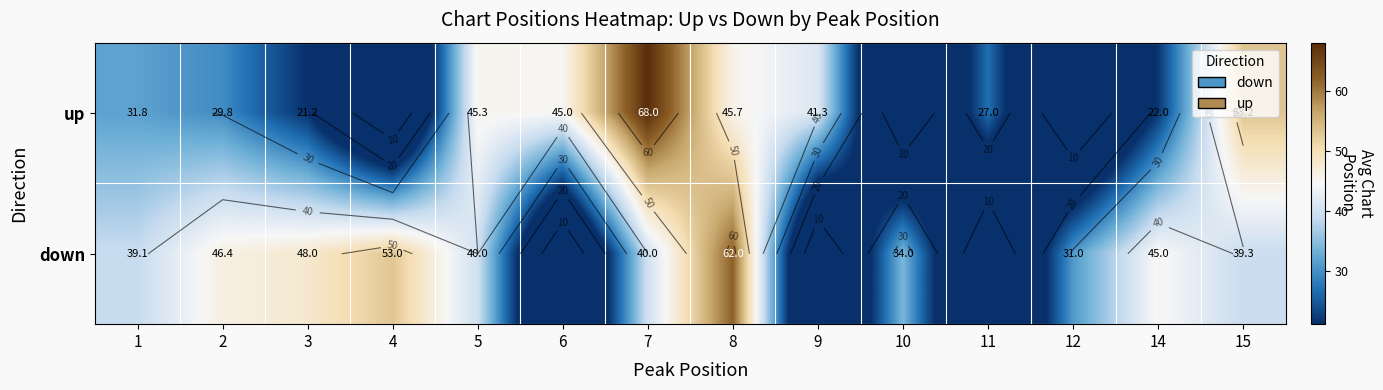

True or false: down has a value of 39.1 at 1.

True